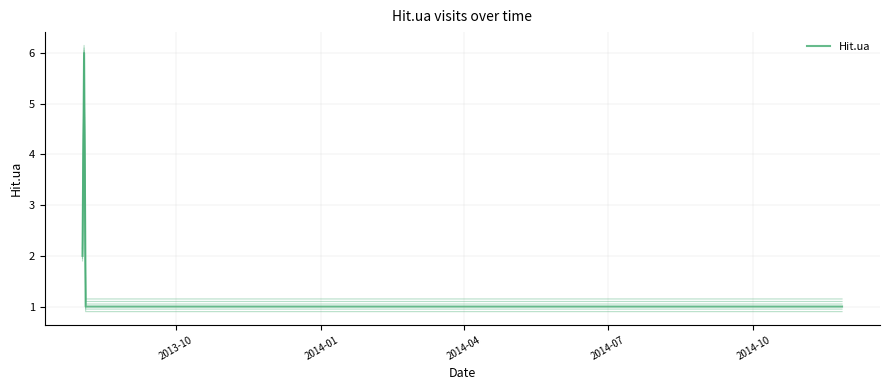

Does the chart have visible grid lines?

Yes